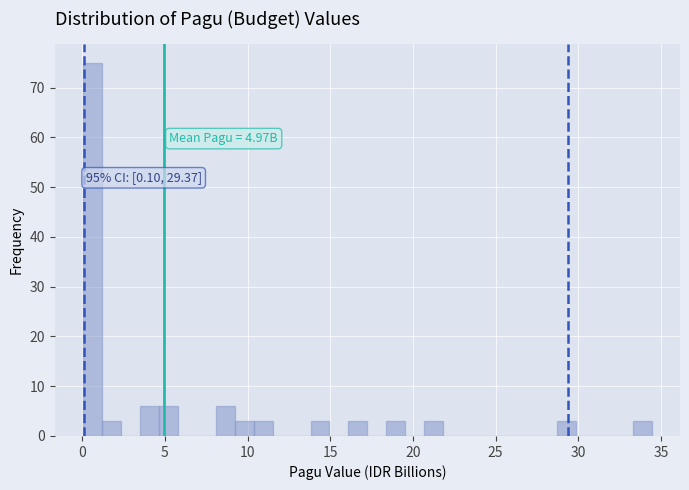

Read against the x-axis, roughly where is the centre of the tallest bar?

0.5